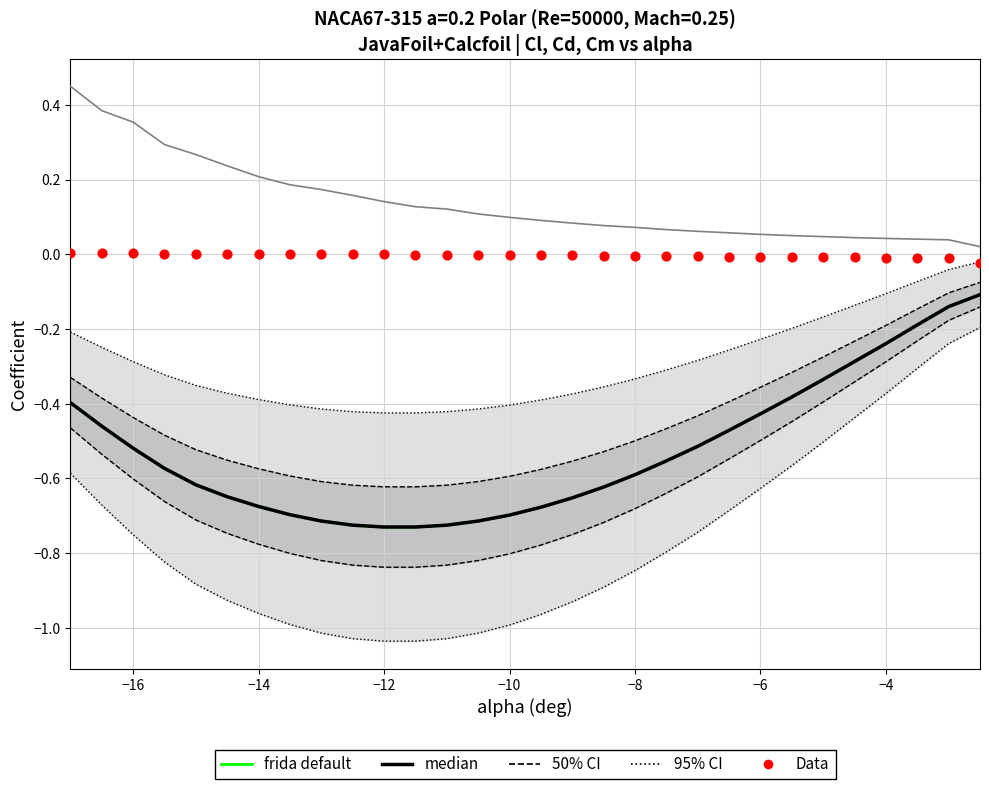

What is the total value across all series at −16?

-0.5